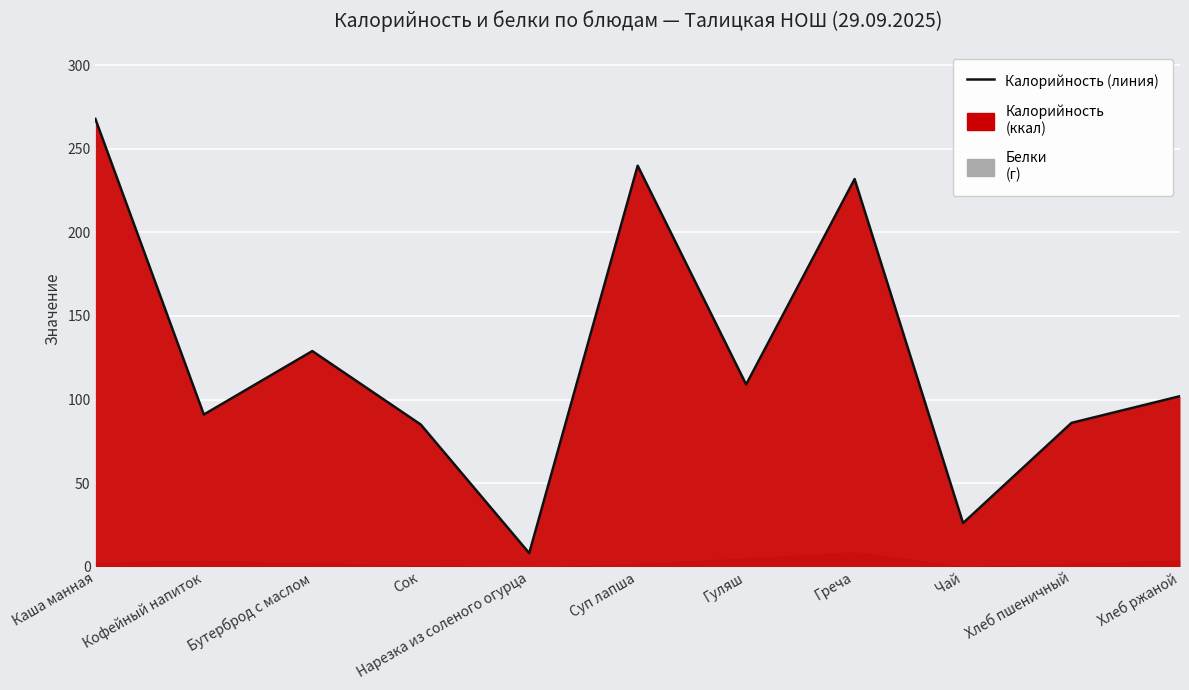

Rank the categories by value from highest to lowest.

Каша манная, Суп лапша, Греча, Бутерброд с маслом, Гуляш, Хлеб ржаной, Кофейный напиток, Хлеб пшеничный, Сок, Чай, Нарезка из соленого огурца